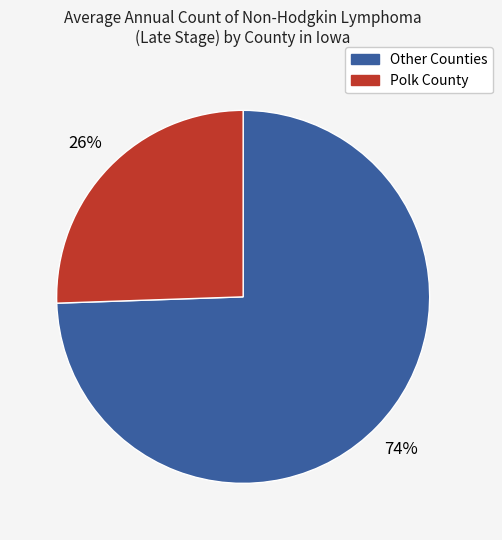

To the nearest percent, what is the average slice percentage?

50%